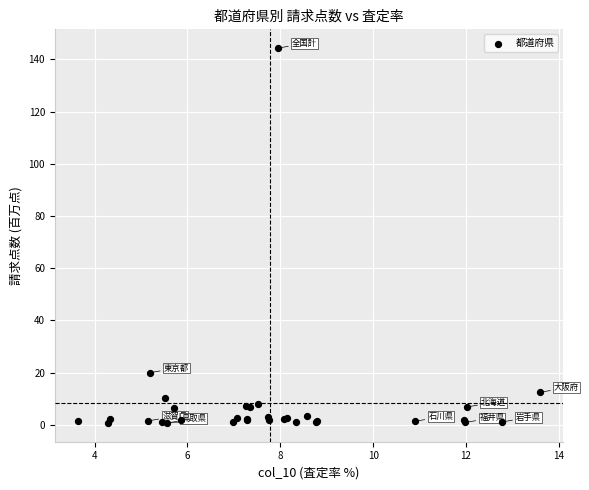

What Y value in the scatter plot is closest to 72?

19.9